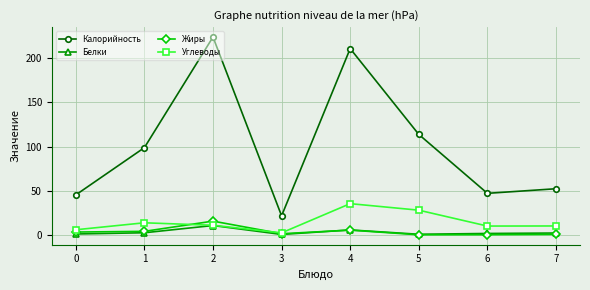

What is the difference between the maximum and minimum values in the Калорийность series?

202.7